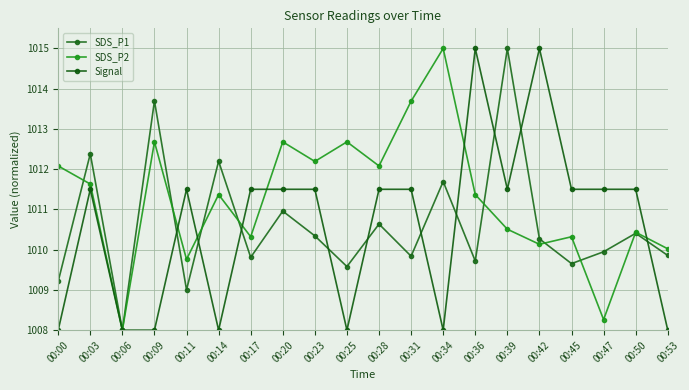

How many data points in Signal are above 1011?

13